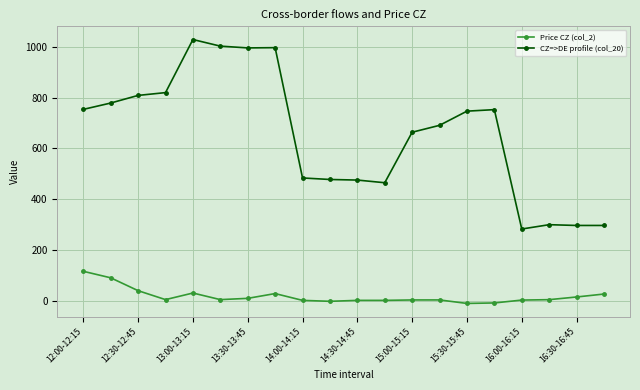

True or false: CZ=>DE profile (col_20) and Price CZ (col_2) cross at least once.

False